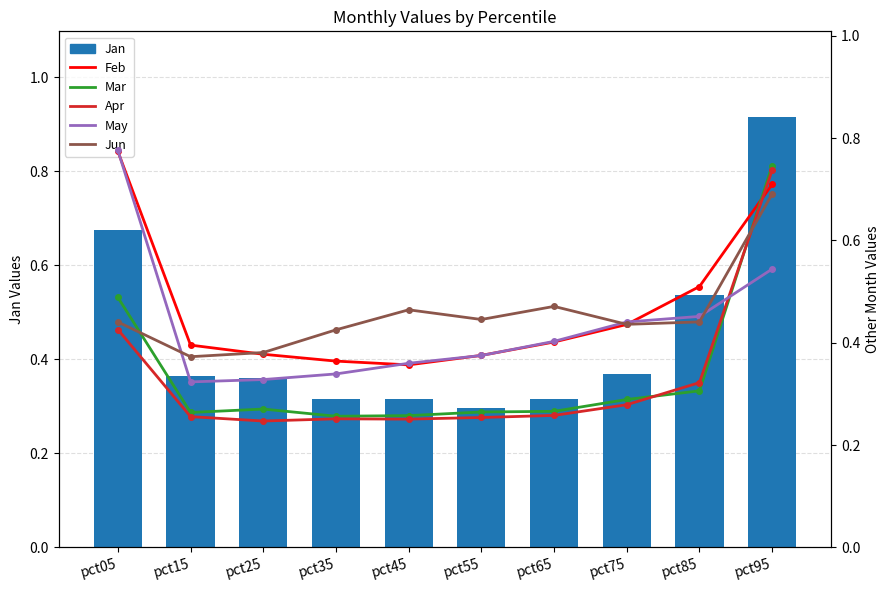

At pct15, list the series in order from largest to smallest.

Feb, Jun, Jan, May, Mar, Apr